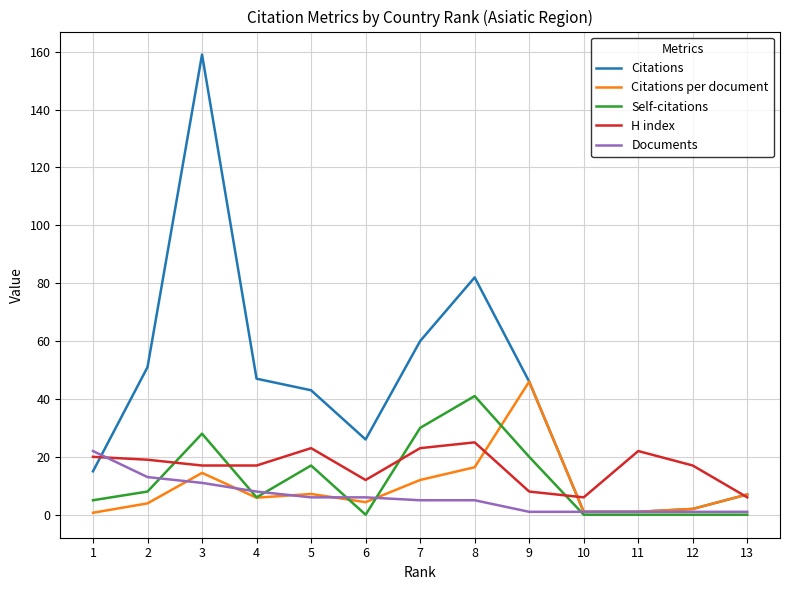

The H index series shows 23.0 at 7. True or false?

True